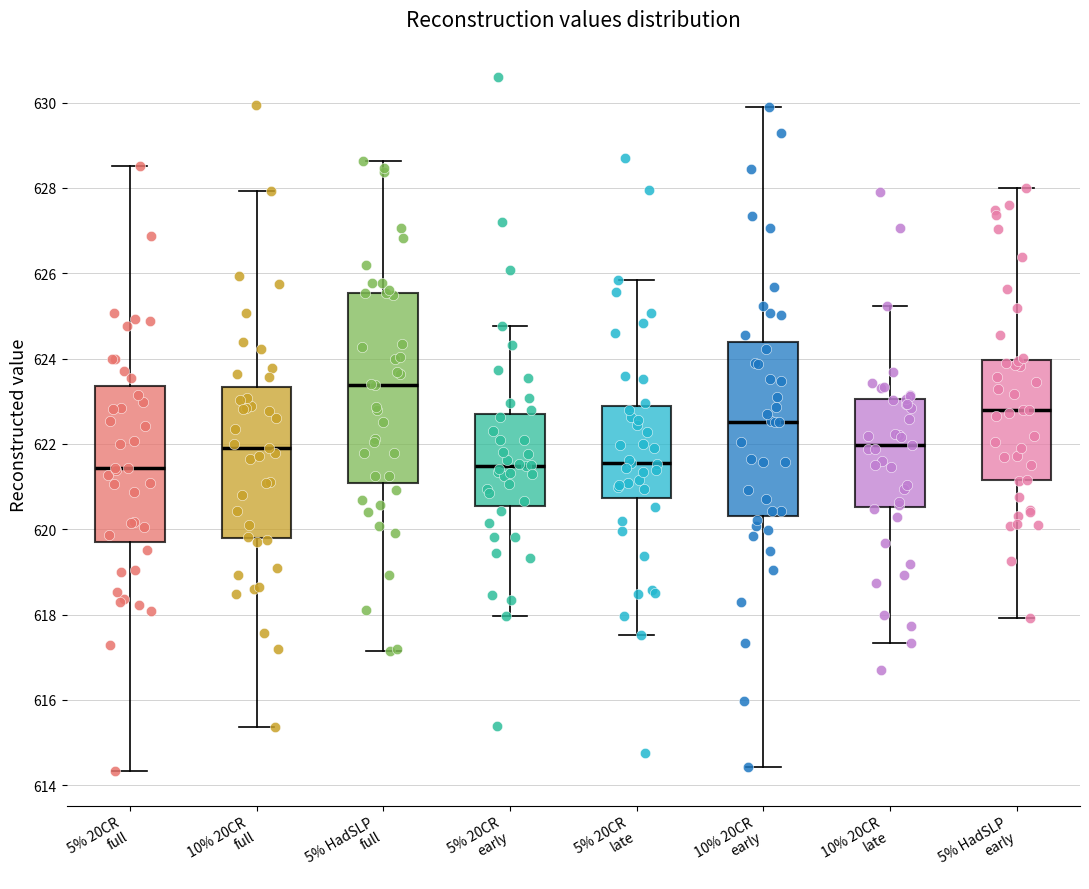

Reading left to right, transcribe this box plot: for each box, give where its median line is, the range the box spans, and where its two whiskers end, as read against the y-axis. The values are not printed on the chart, so give them approximately, as read against the axis.

5% 20CR full: median 621.4, box 619.6 to 623.4, whiskers 614.4 to 628.6
10% 20CR full: median 622.0, box 619.8 to 623.4, whiskers 615.4 to 628.0
5% HadSLP full: median 623.4, box 621.0 to 625.6, whiskers 617.2 to 628.6
5% 20CR early: median 621.4, box 620.6 to 622.8, whiskers 618.0 to 624.8
5% 20CR late: median 621.6, box 620.8 to 622.8, whiskers 617.6 to 625.8
10% 20CR early: median 622.6, box 620.4 to 624.4, whiskers 614.4 to 630.0
10% 20CR late: median 622.0, box 620.6 to 623.0, whiskers 617.4 to 625.2
5% HadSLP early: median 622.8, box 621.2 to 624.0, whiskers 618.0 to 628.0